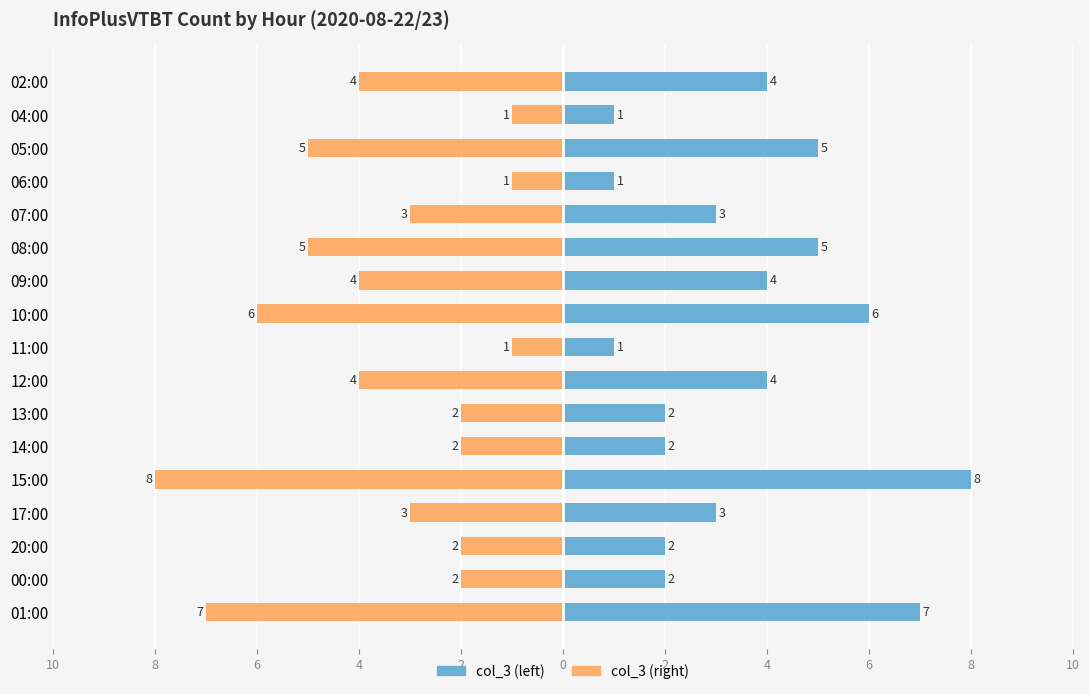

What are all the series names shown in the legend?

col_3 (left), col_3 (right)